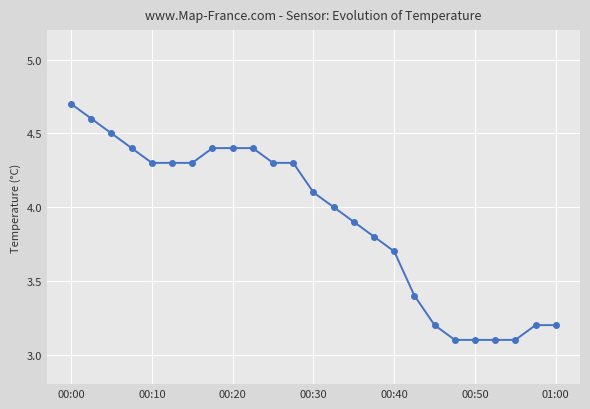

What is the average value?

3.9